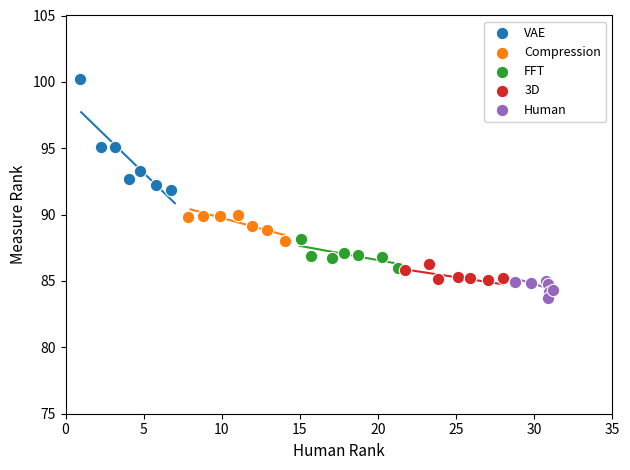

Which series contains the highest Y value?

VAE